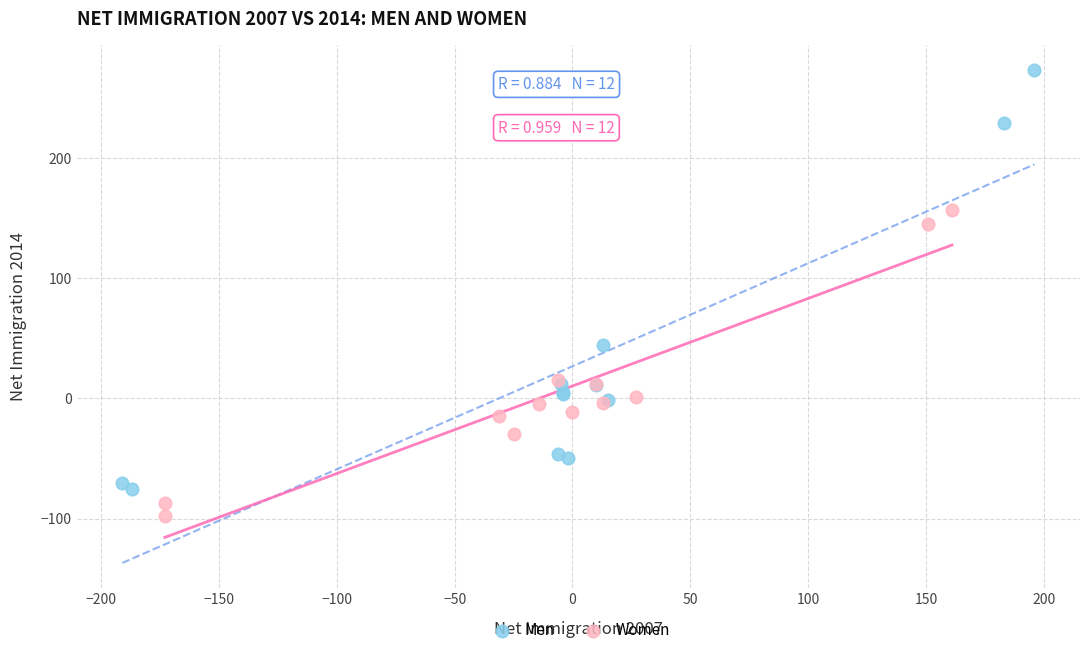

Which series reaches the minimum Y coordinate?

Women